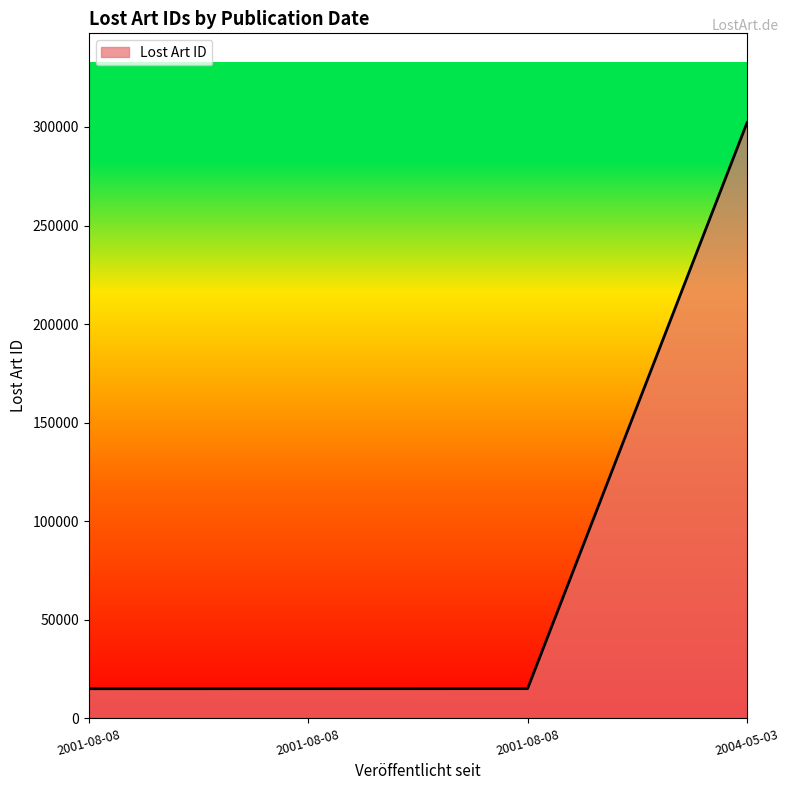

How many lines are shown in the chart?

1